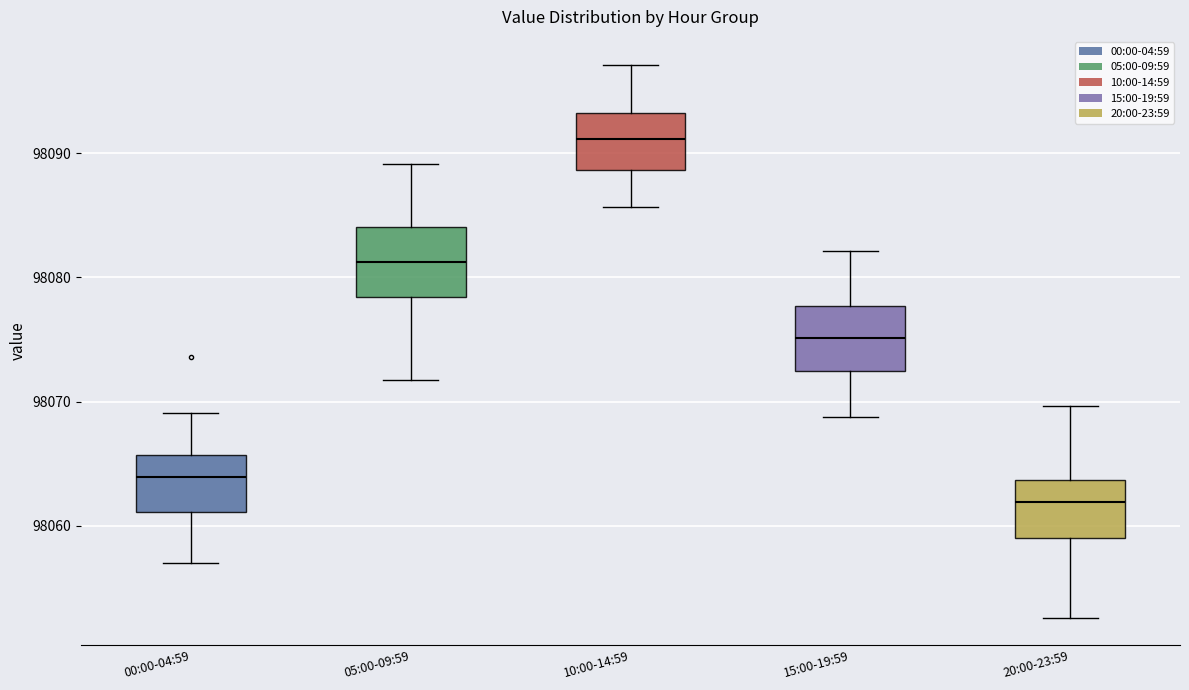

Reading left to right, transcribe this box plot: for each box, give where its median line is, the range the box spans, and where its two whiskers end, as read against the y-axis. The values are not printed on the chart, so give them approximately, as read against the axis.

00:00-04:59: median 98064, box 98061 to 98066, whiskers 98057 to 98069
05:00-09:59: median 98081, box 98078 to 98084, whiskers 98072 to 98089
10:00-14:59: median 98091, box 98089 to 98093, whiskers 98086 to 98097
15:00-19:59: median 98075, box 98073 to 98078, whiskers 98069 to 98082
20:00-23:59: median 98062, box 98059 to 98064, whiskers 98053 to 98070